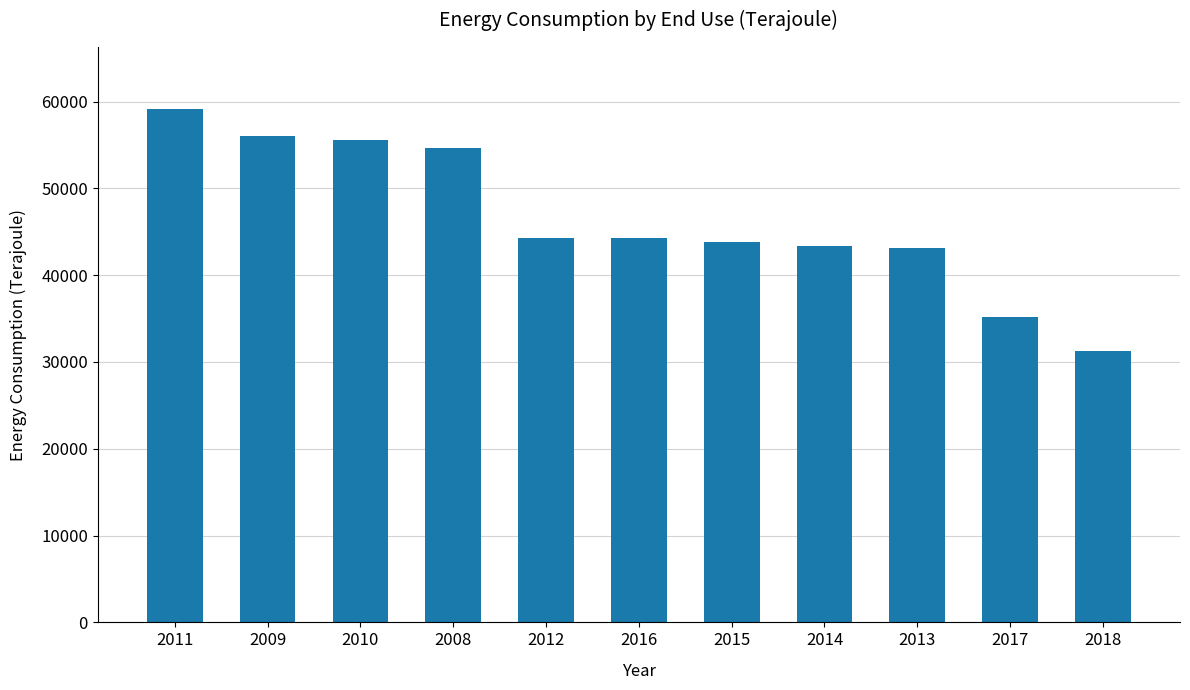

Read the value at 2013.

43101